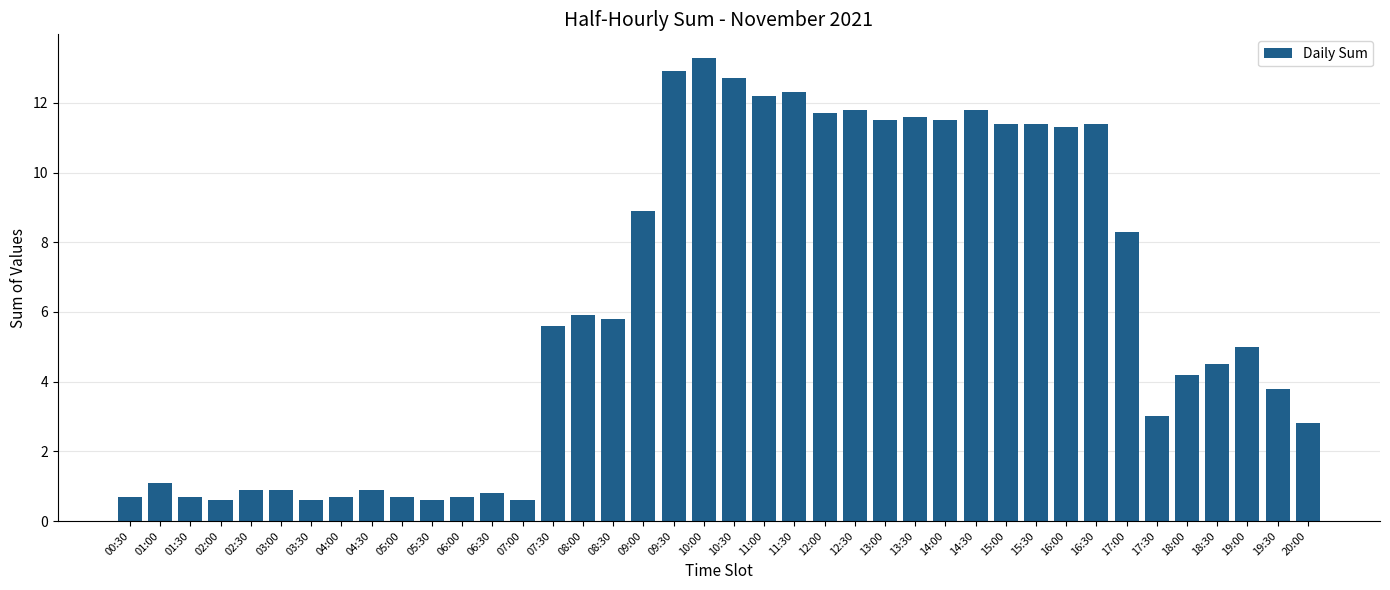

What is the label of the 2nd bar from the left?

01:00